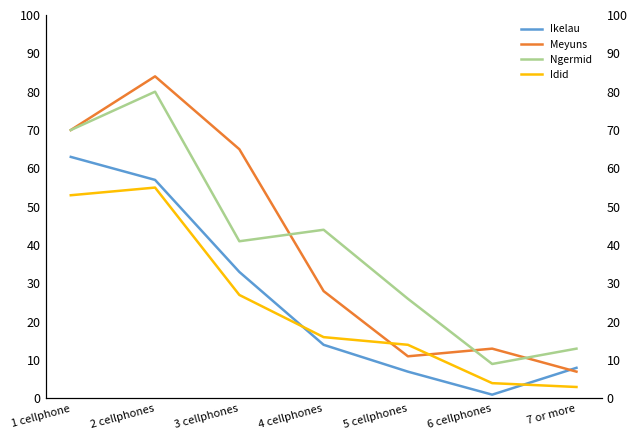

Which label corresponds to the largest value in the chart?

2 cellphones